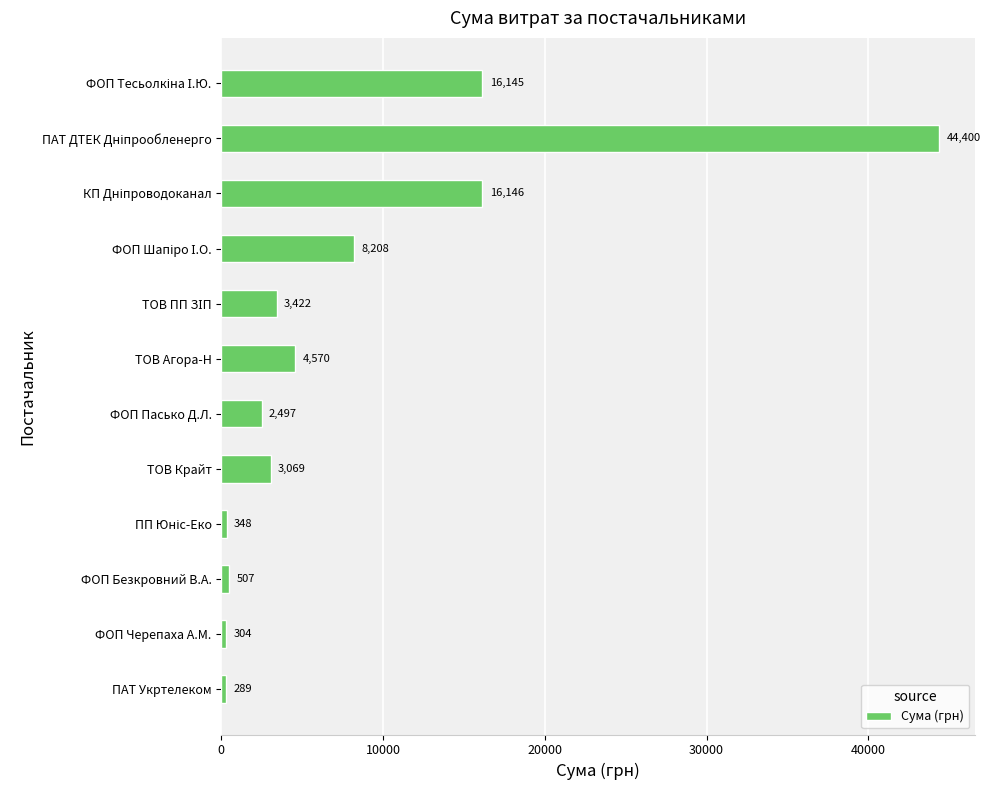

The value at ТОВ Агора-Н is 7470.7. True or false?

False